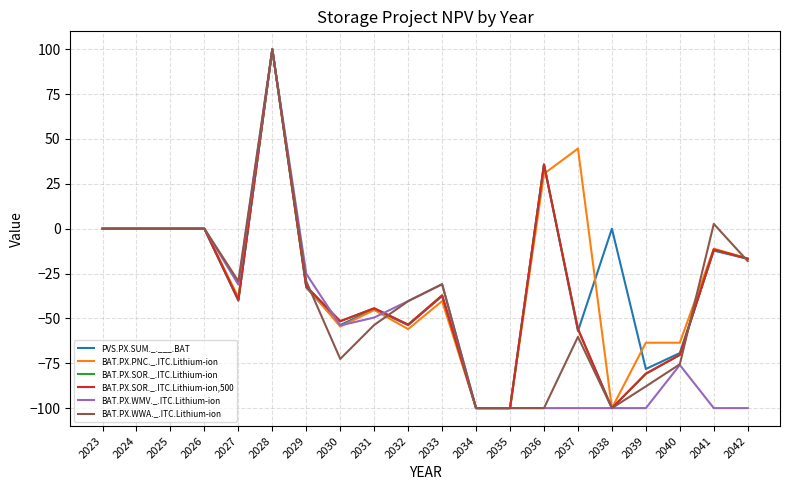

What is the difference between the highest and lowest values at 2040?

12.4